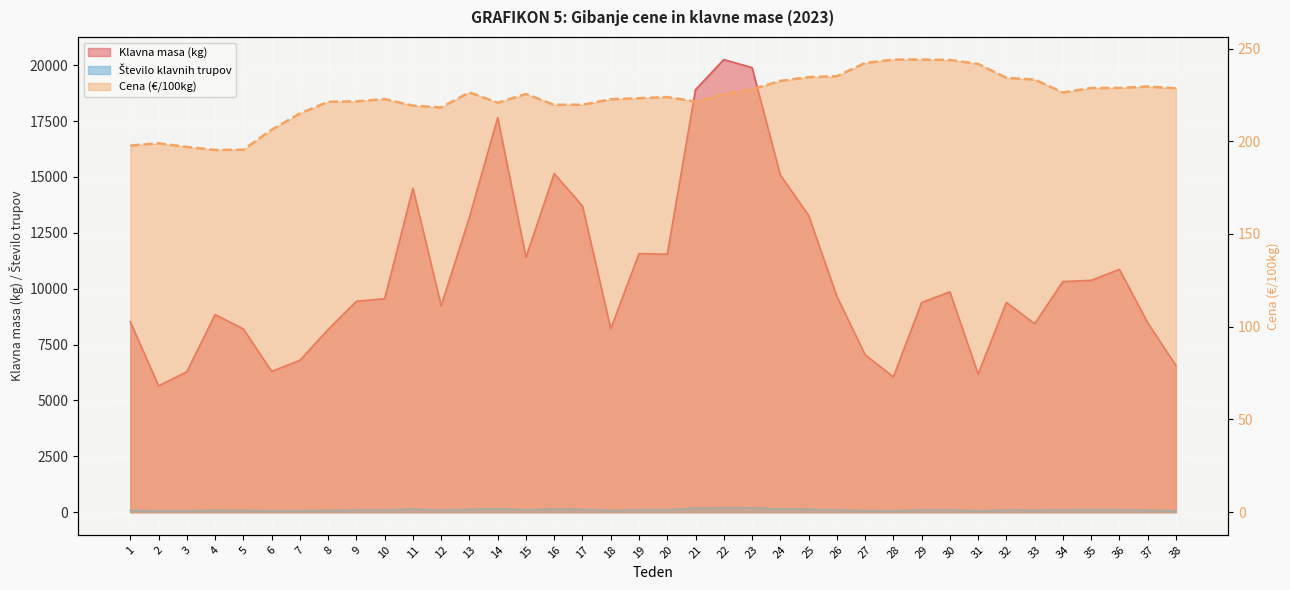

What is the sum of the Število klavnih trupov values at 19 and 14?

274.0